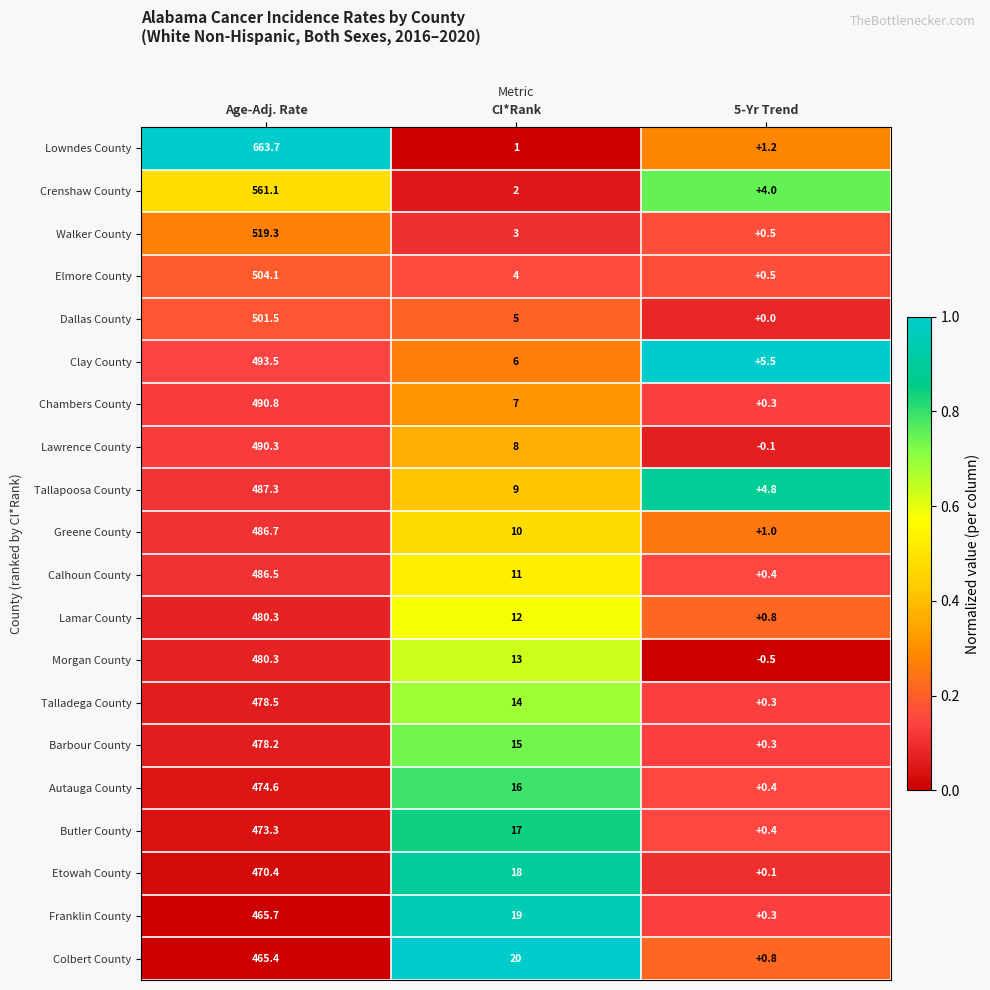

At which category is the sum across all series the highest?

Age-Adj. Rate